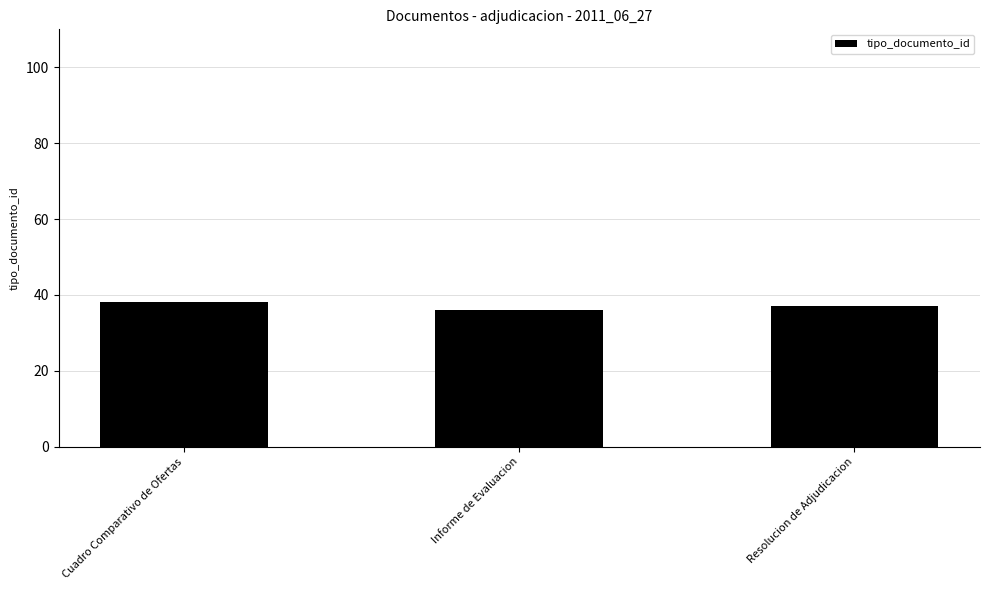

The value at Cuadro Comparativo de Ofertas is 14. True or false?

False